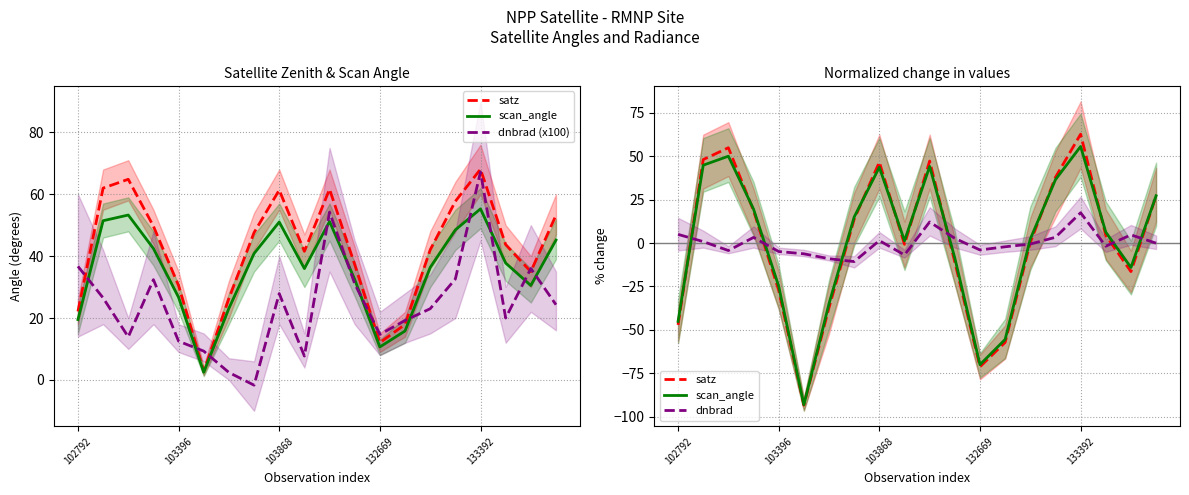

What are all the series names shown in the legend?

satz, scan_angle, dnbrad (x100), dnbrad